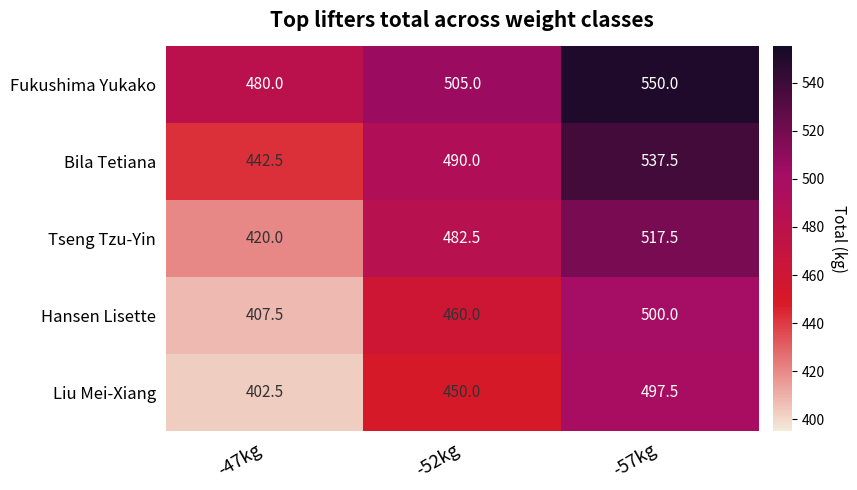

What is the total value across all series at -52kg?

2387.5